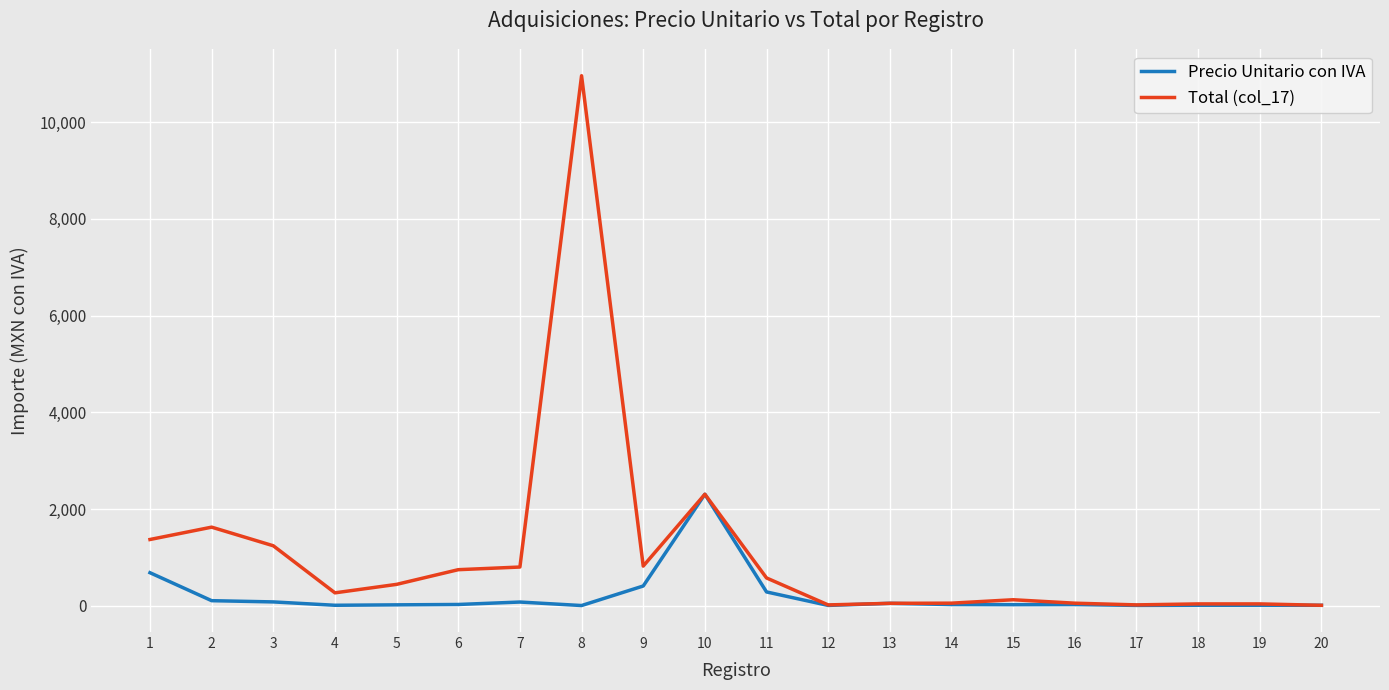

Count the number of data series in this chart.

2